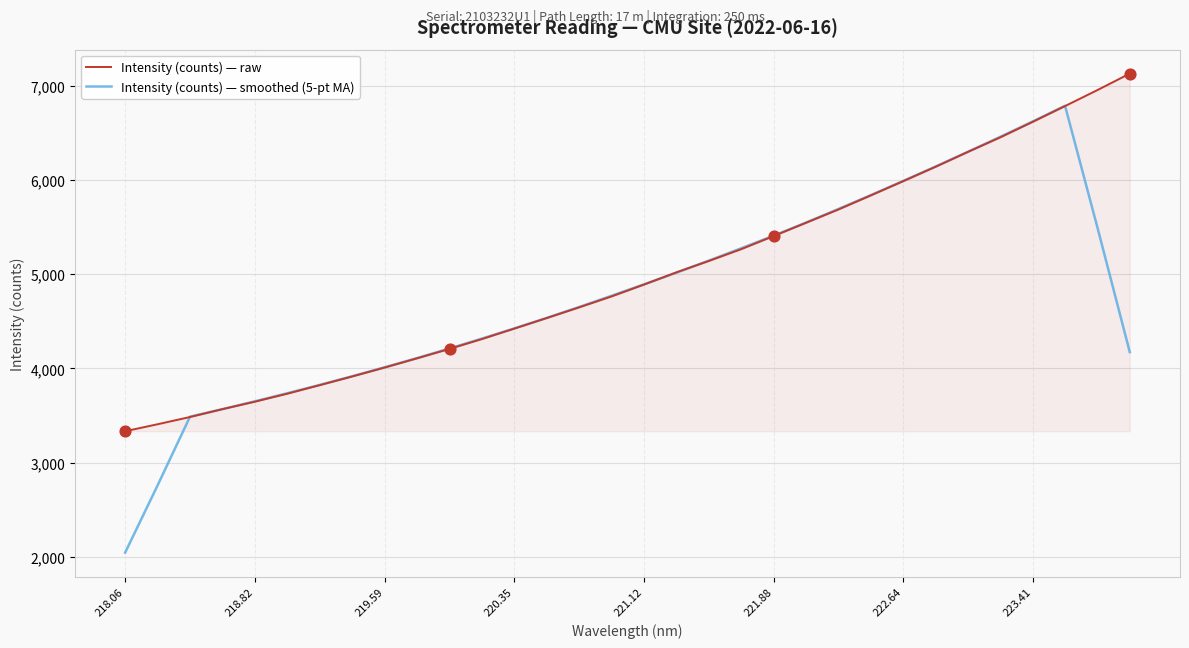

Which series has the largest total across all categories?

Intensity (counts) — raw